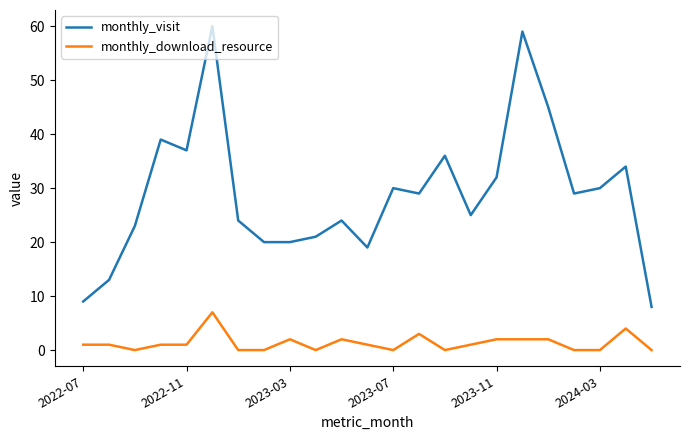

List the series in order of their overall mean, highest first.

monthly_visit, monthly_download_resource